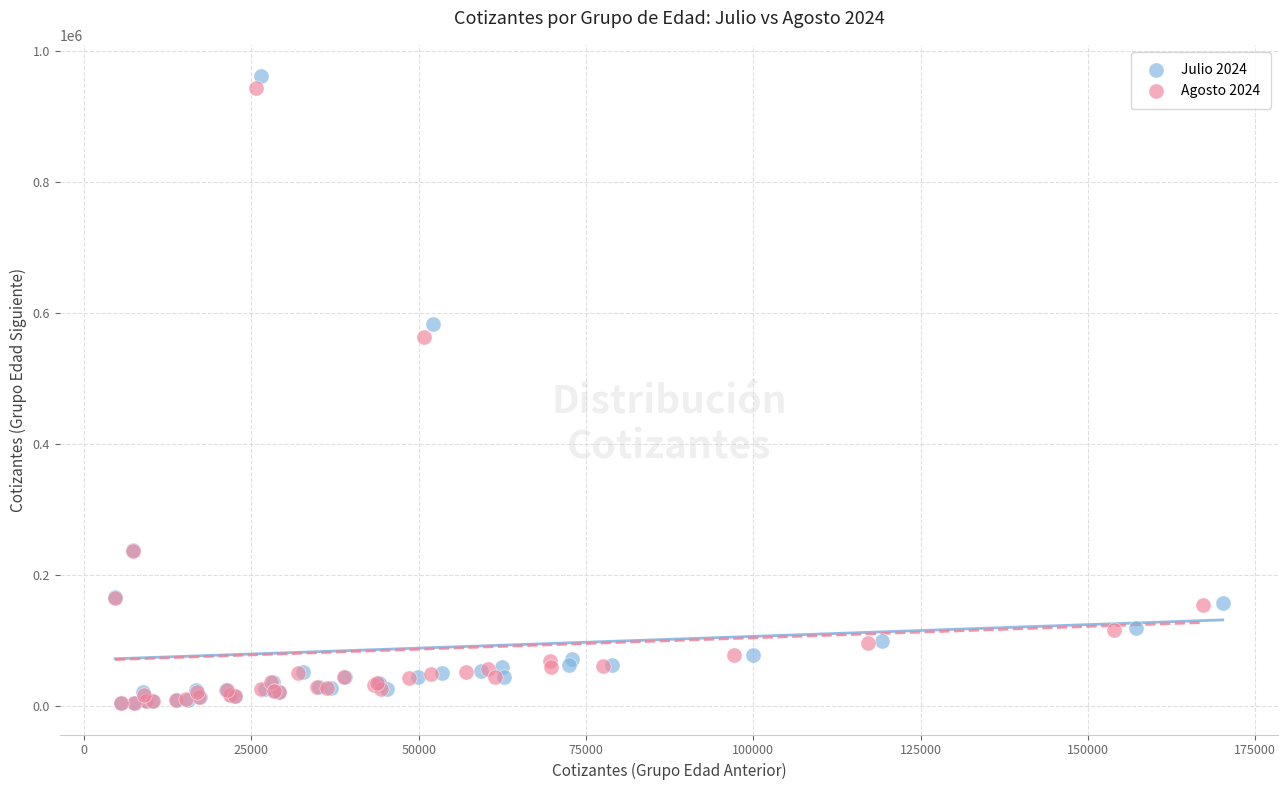

Which series has the widest spread of Y values?

Julio 2024